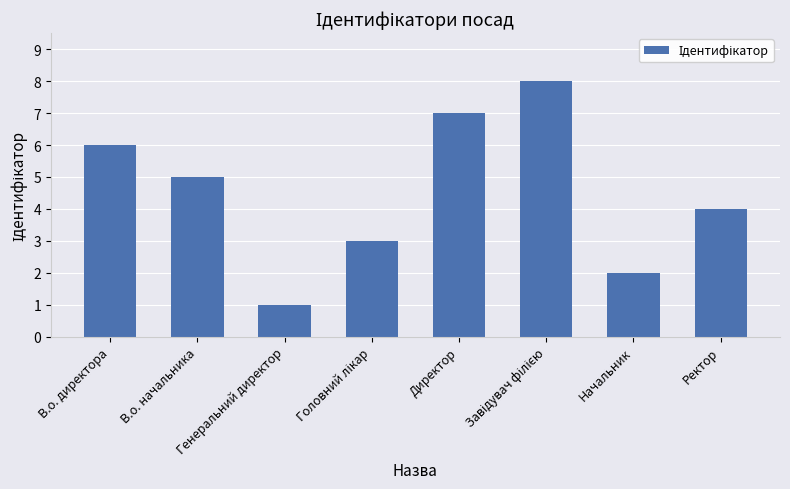

What is the approximate value at Начальник?

2